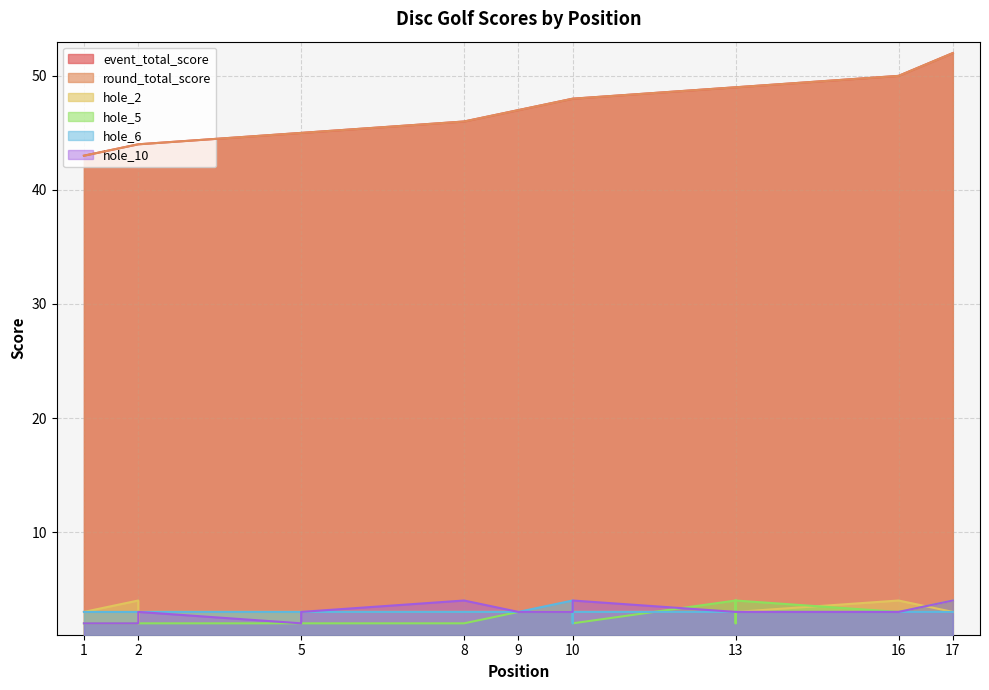

Is the value of event_total_score at 2 greater than the value of hole_2 at 10?

Yes